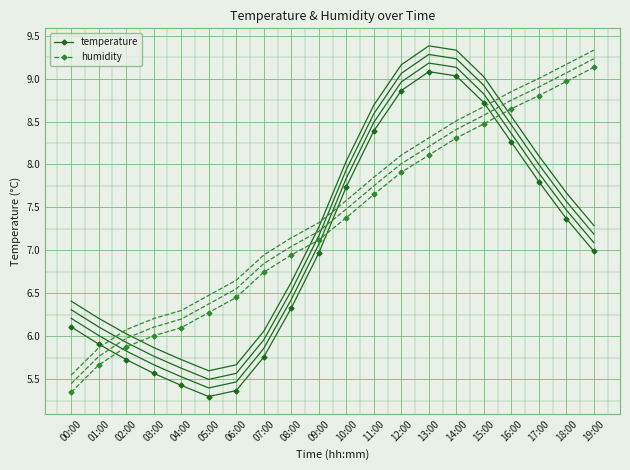

Reading left to right, extract all data points from this chart.

temperature: 6.1	5.9	5.7	5.6	5.4	5.3	5.4	5.8	6.3	7.0	7.7	8.4	8.9	9.1	9.0	8.7	8.3	7.8	7.4	7.0
humidity: 5.4	5.7	5.9	6.0	6.1	6.3	6.5	6.7	6.9	7.1	7.4	7.7	7.9	8.1	8.3	8.5	8.6	8.8	9.0	9.1